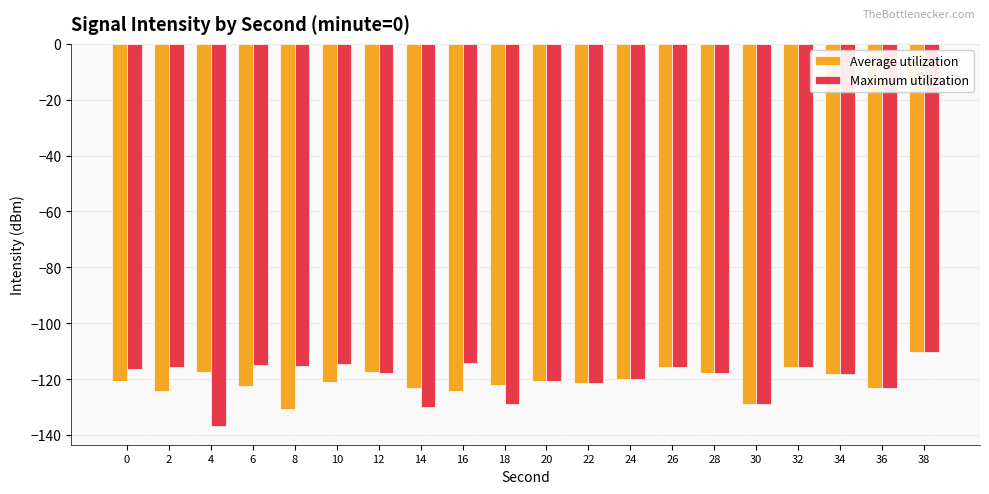

At 18, list the series in order from smallest to largest.

Maximum utilization, Average utilization